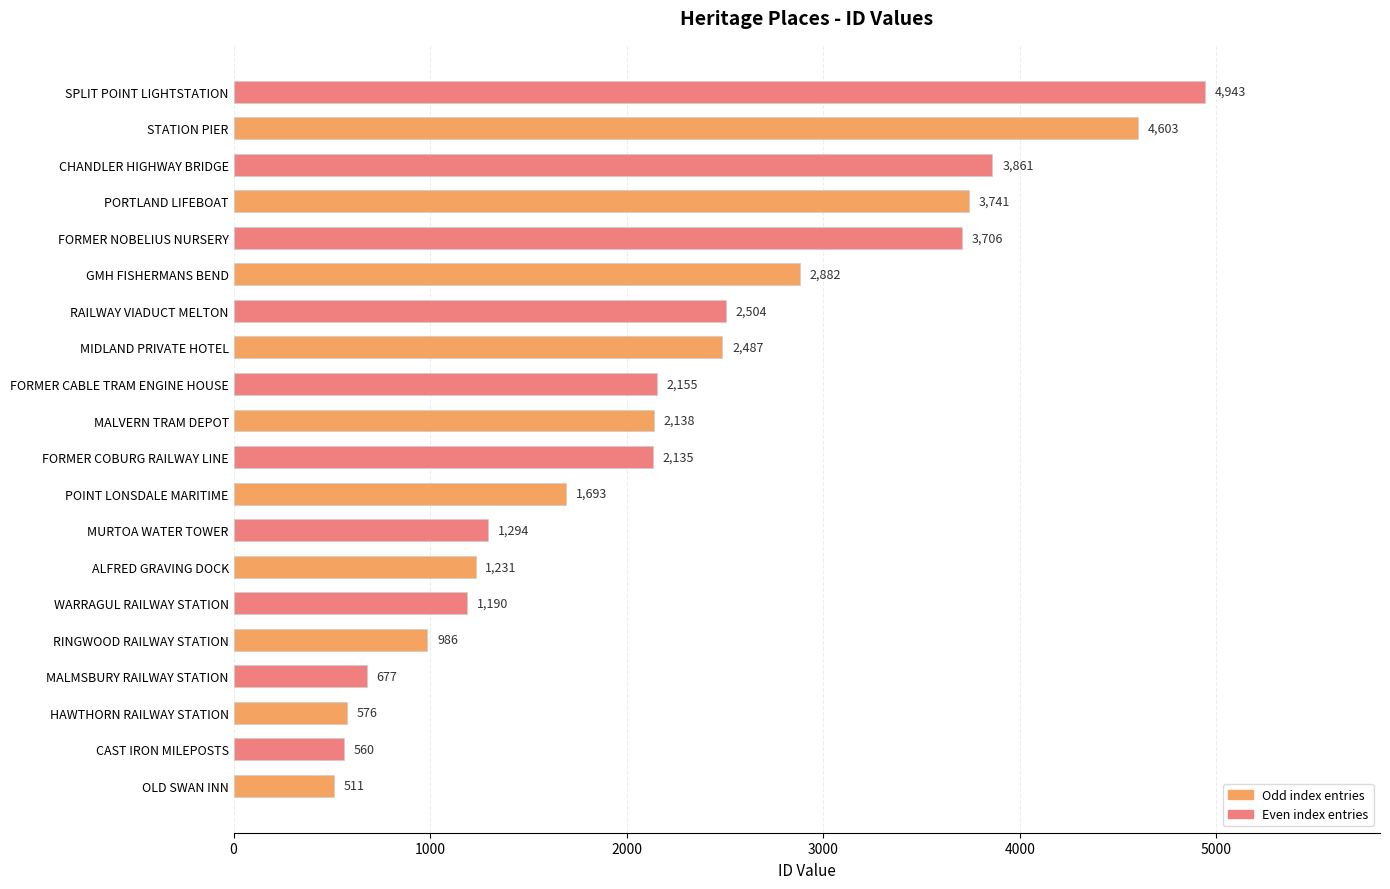

True or false: the data shows 2504 at RAILWAY VIADUCT MELTON.

True